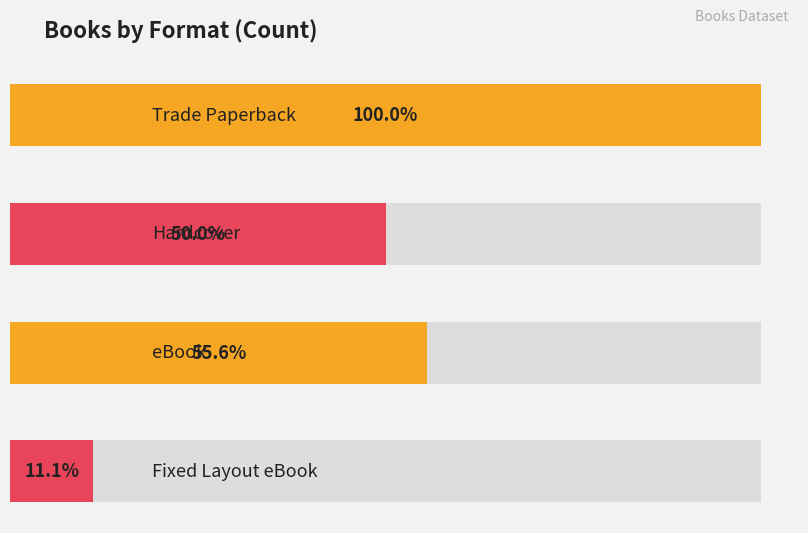

Which category has the lowest value across all series?

Fixed Layout eBook